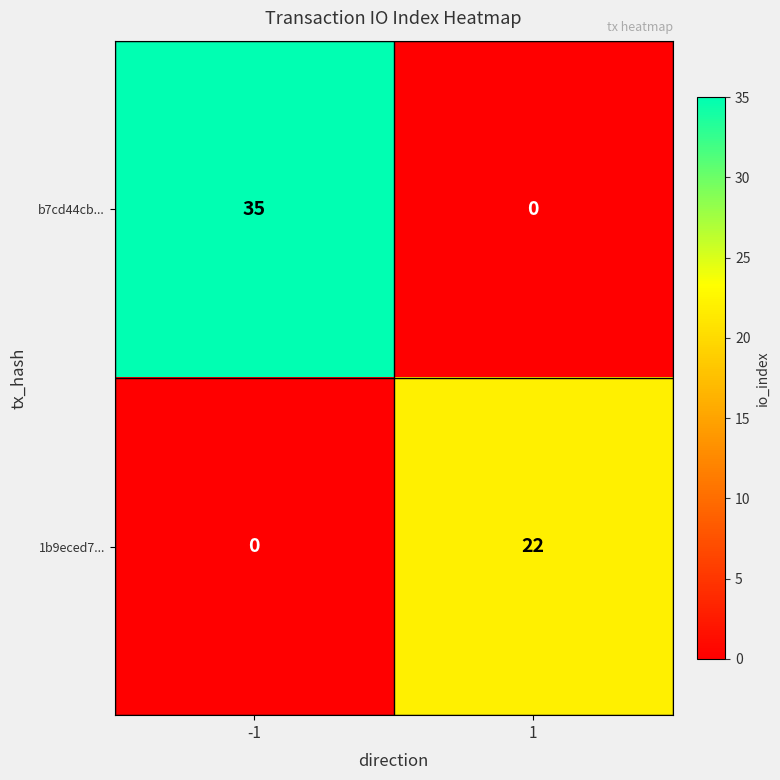

What is the maximum value shown in the chart?

35